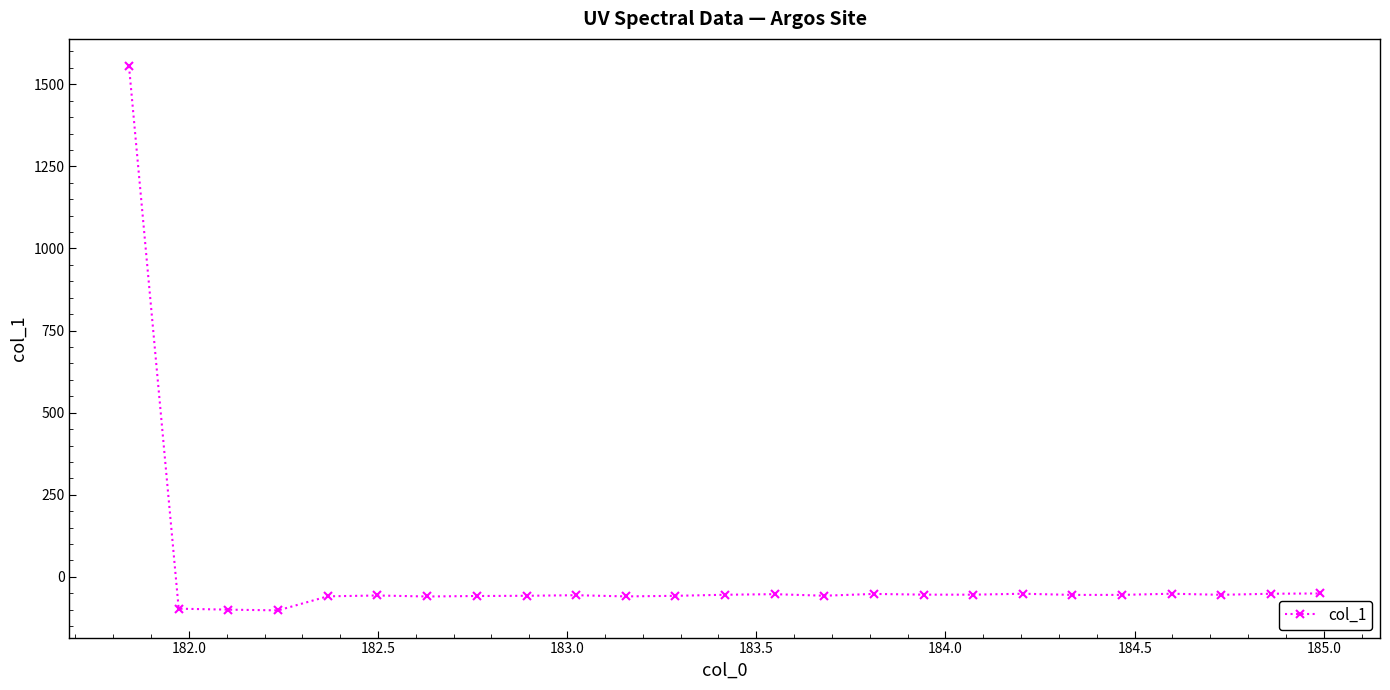

What is the value of the 19th point from the left?

-51.4